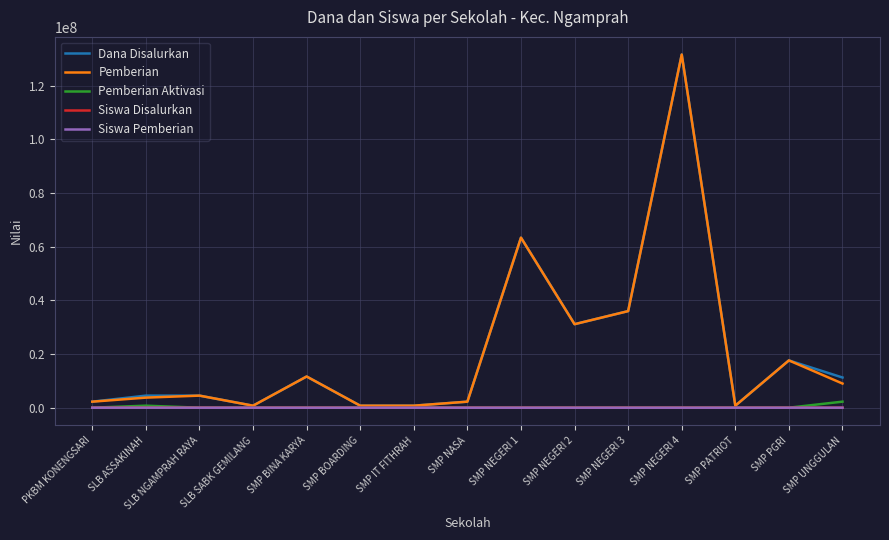

What position from the left is SMP NEGERI 4?

12